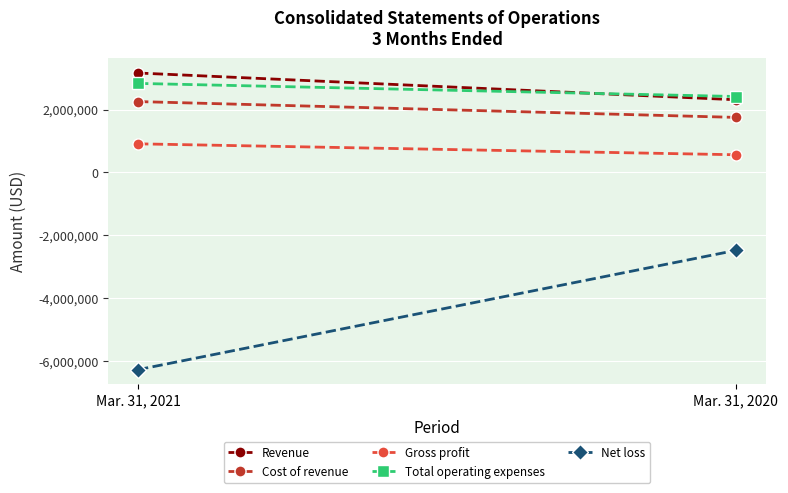

Reading left to right, list all the values displayed in this chart.

Revenue: Mar. 31, 2021=3164545	Mar. 31, 2020=2313123
Cost of revenue: Mar. 31, 2021=2254910	Mar. 31, 2020=1751196
Gross profit: Mar. 31, 2021=909635	Mar. 31, 2020=561927
Total operating expenses: Mar. 31, 2021=2833281	Mar. 31, 2020=2416452
Net loss: Mar. 31, 2021=-6280066	Mar. 31, 2020=-2482605